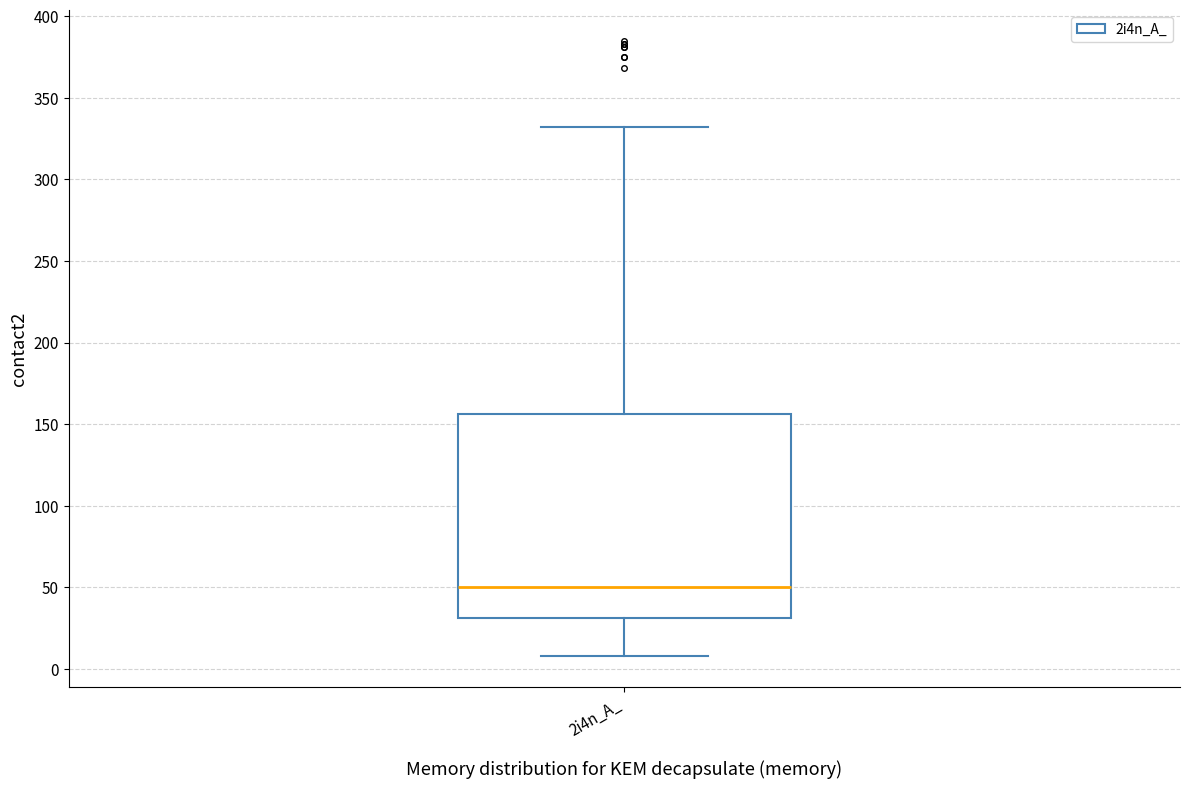

Where does the median line of the box for 2i4n_A_ sit on the y-axis? The values are not printed on the chart, so give them approximately, as read against the axis.

50